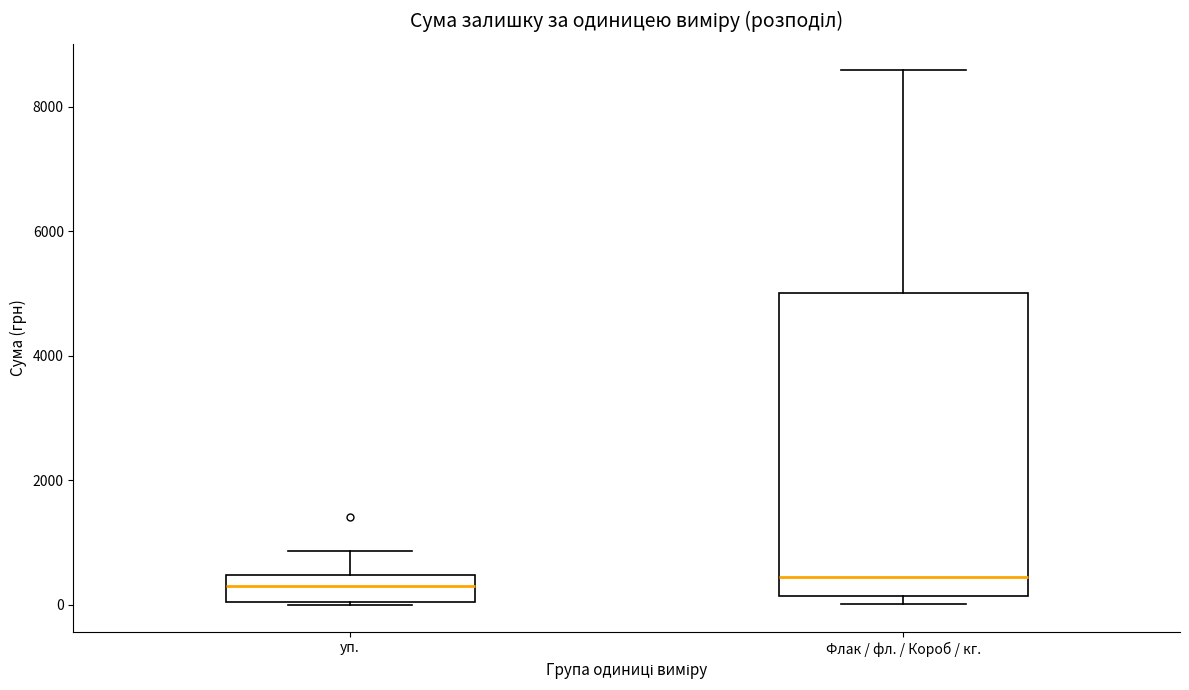

Reading left to right, transcribe this box plot: for each box, give where its median line is, the range the box spans, and where its two whiskers end, as read against the y-axis. The values are not printed on the chart, so give them approximately, as read against the axis.

уп.: median 200, box 0 to 400, whiskers 0 to 800
Флак / фл. / Короб / кг.: median 400, box 200 to 5000, whiskers 0 to 8600